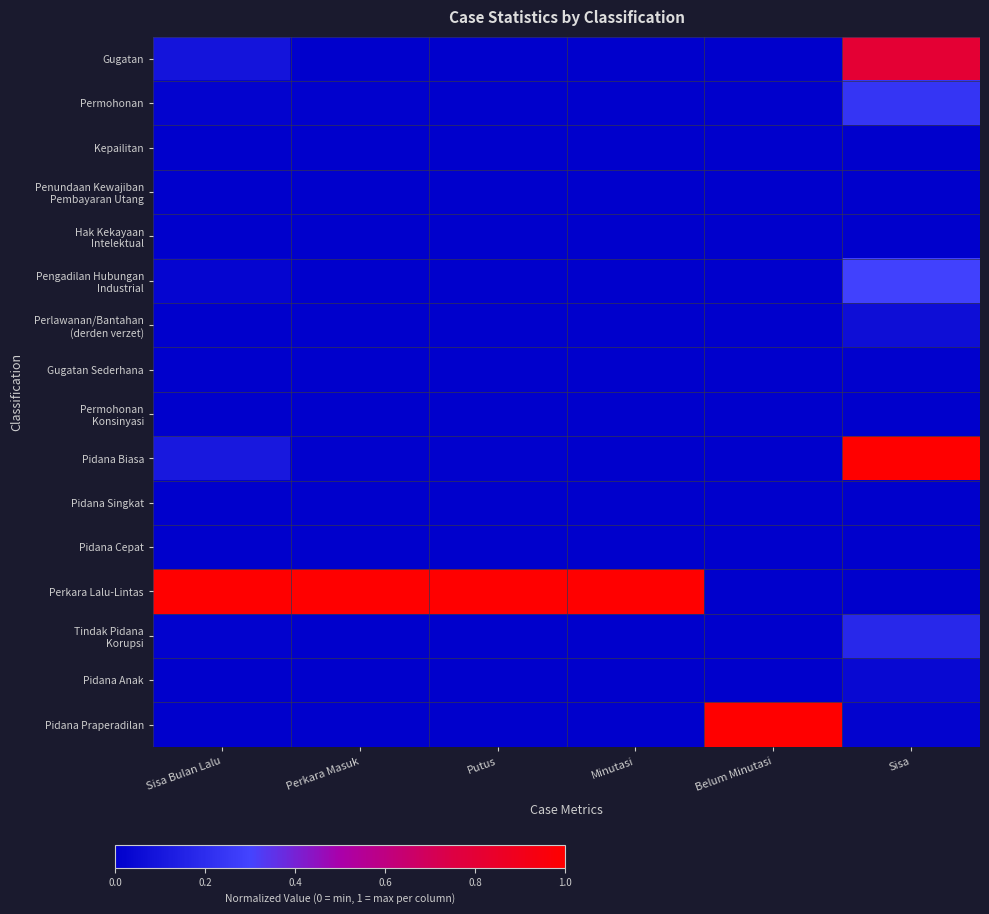

Which has a higher value, Belum Minutasi or Sisa?

Sisa